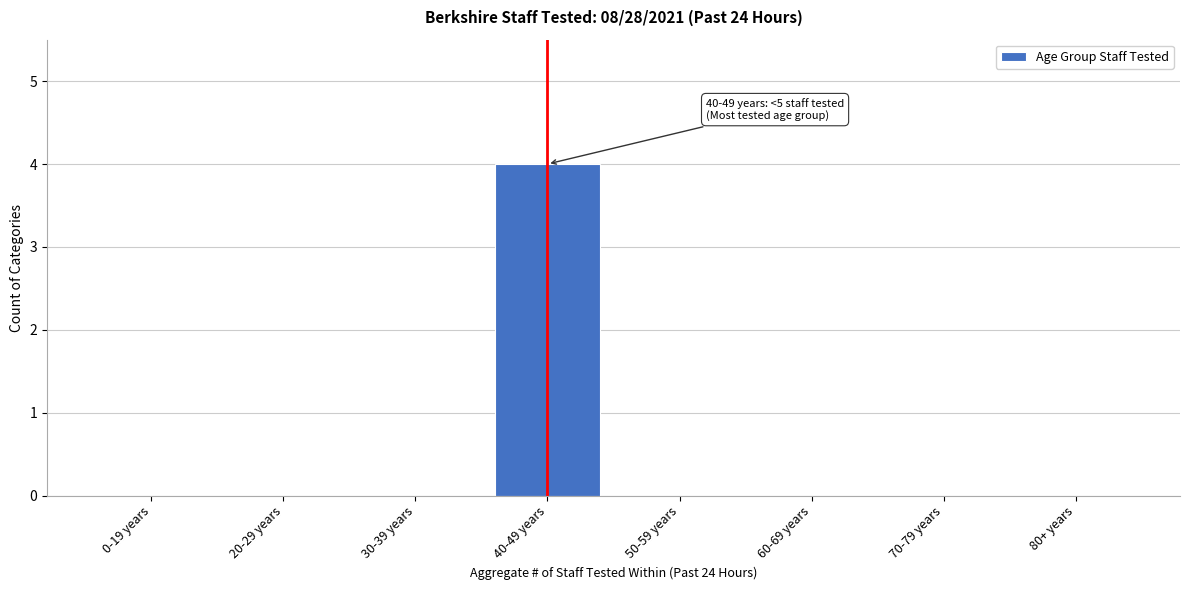

Reading right to left, what are all the values shown in this chart?

80+ years=0	70-79 years=0	60-69 years=0	50-59 years=0	40-49 years=4	30-39 years=0	20-29 years=0	0-19 years=0